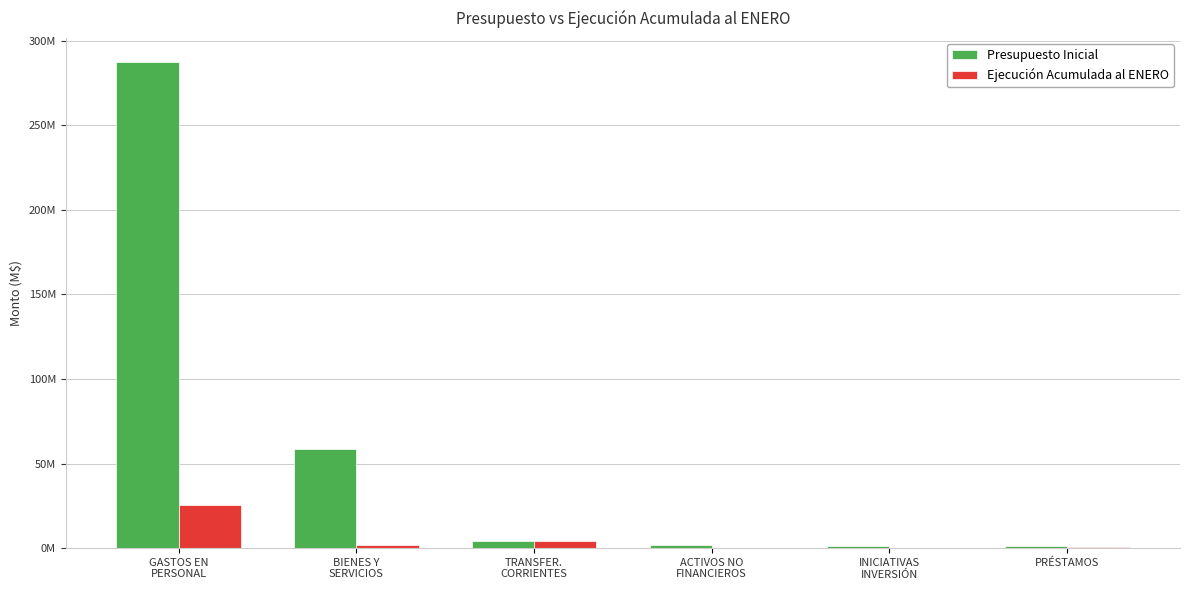

Rank the categories by Ejecución Acumulada al ENERO value from highest to lowest.

GASTOS EN
PERSONAL, TRANSFER.
CORRIENTES, BIENES Y
SERVICIOS, PRÉSTAMOS, ACTIVOS NO
FINANCIEROS, INICIATIVAS
INVERSIÓN